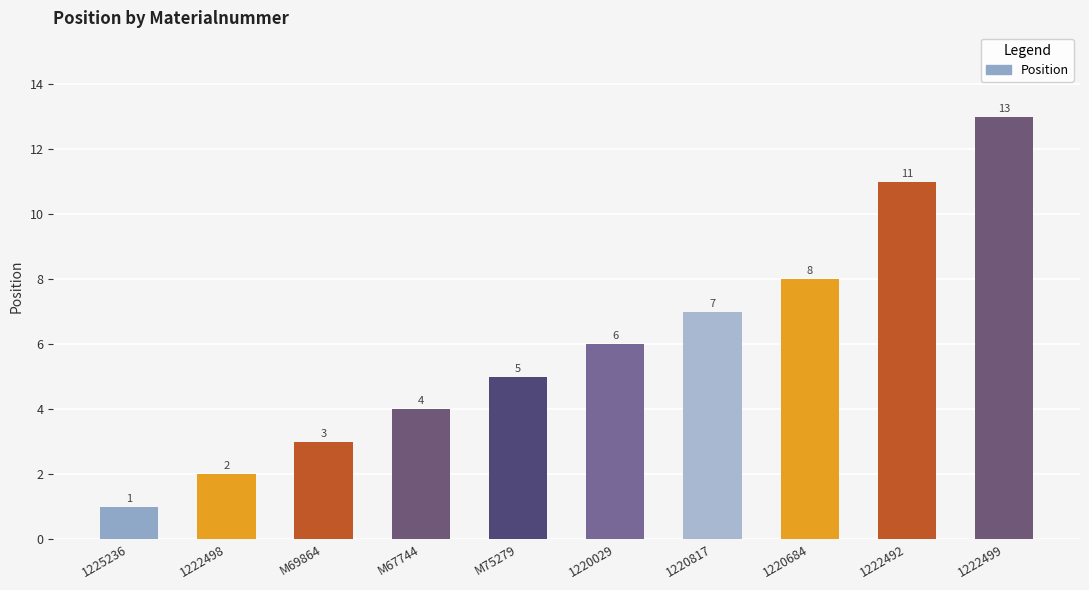

Between M67744 and 1220817, which is larger?

1220817